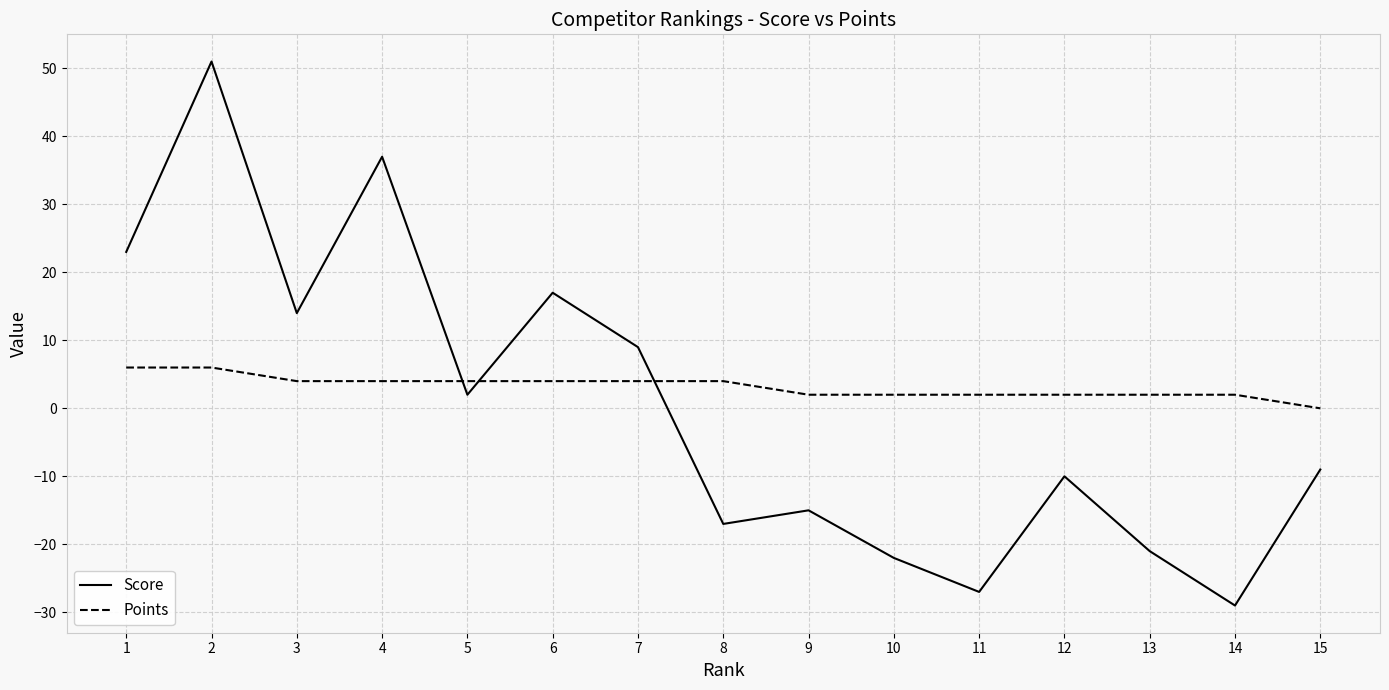

What is the difference between the maximum and minimum values in the Score series?

80